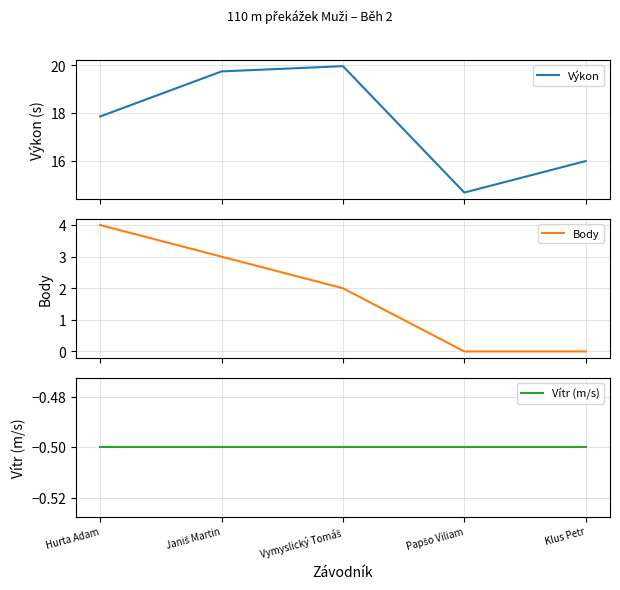

Reading left to right, list all the values displayed in this chart.

Výkon: Hurta Adam=17.9	Janiš Martin=19.7	Vymyslický Tomáš=20.0	Papšo Viliam=14.7	Klus Petr=16.0
Body: Hurta Adam=4.0	Janiš Martin=3.0	Vymyslický Tomáš=2.0	Papšo Viliam=0.0	Klus Petr=0.0
Vítr (m/s): Hurta Adam=-0.5	Janiš Martin=-0.5	Vymyslický Tomáš=-0.5	Papšo Viliam=-0.5	Klus Petr=-0.5